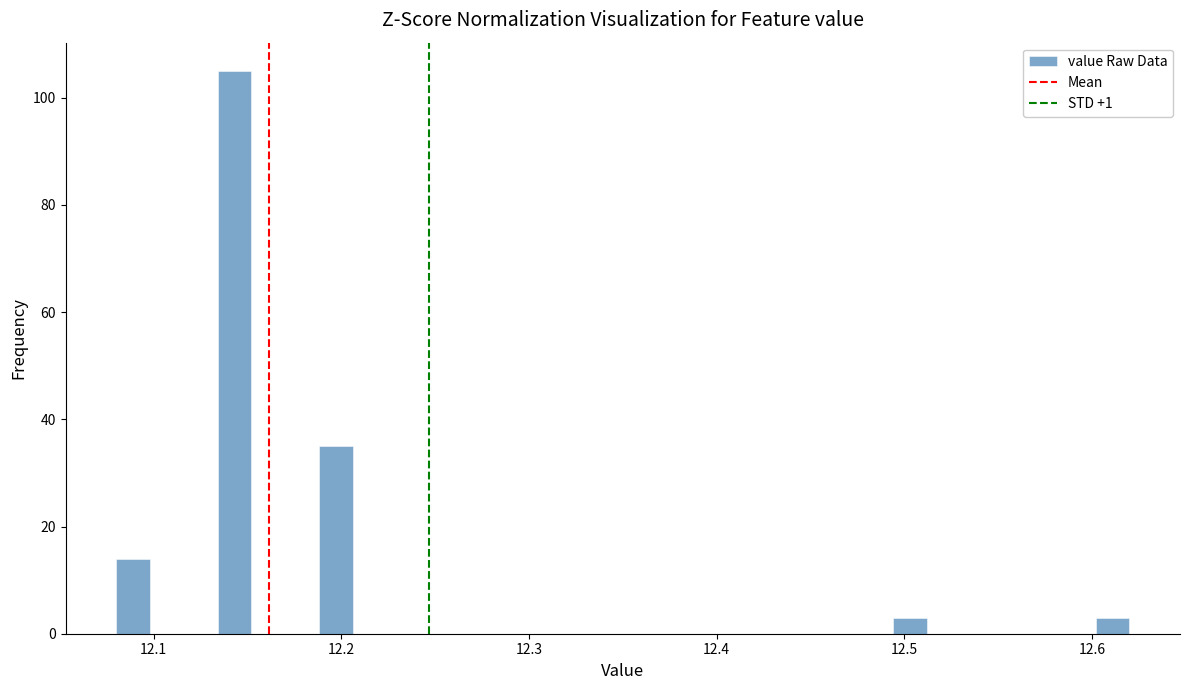

Read against the x-axis, roughly where is the centre of the tallest bar?

12.14